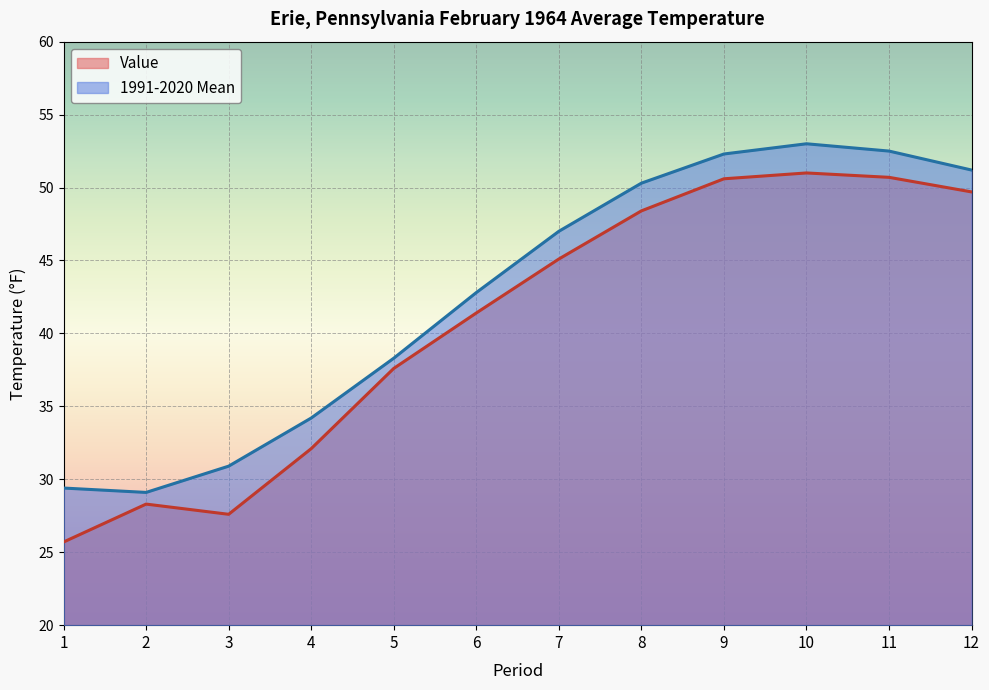

Rank the series by their maximum value, from lowest to highest.

Value, 1991-2020 Mean